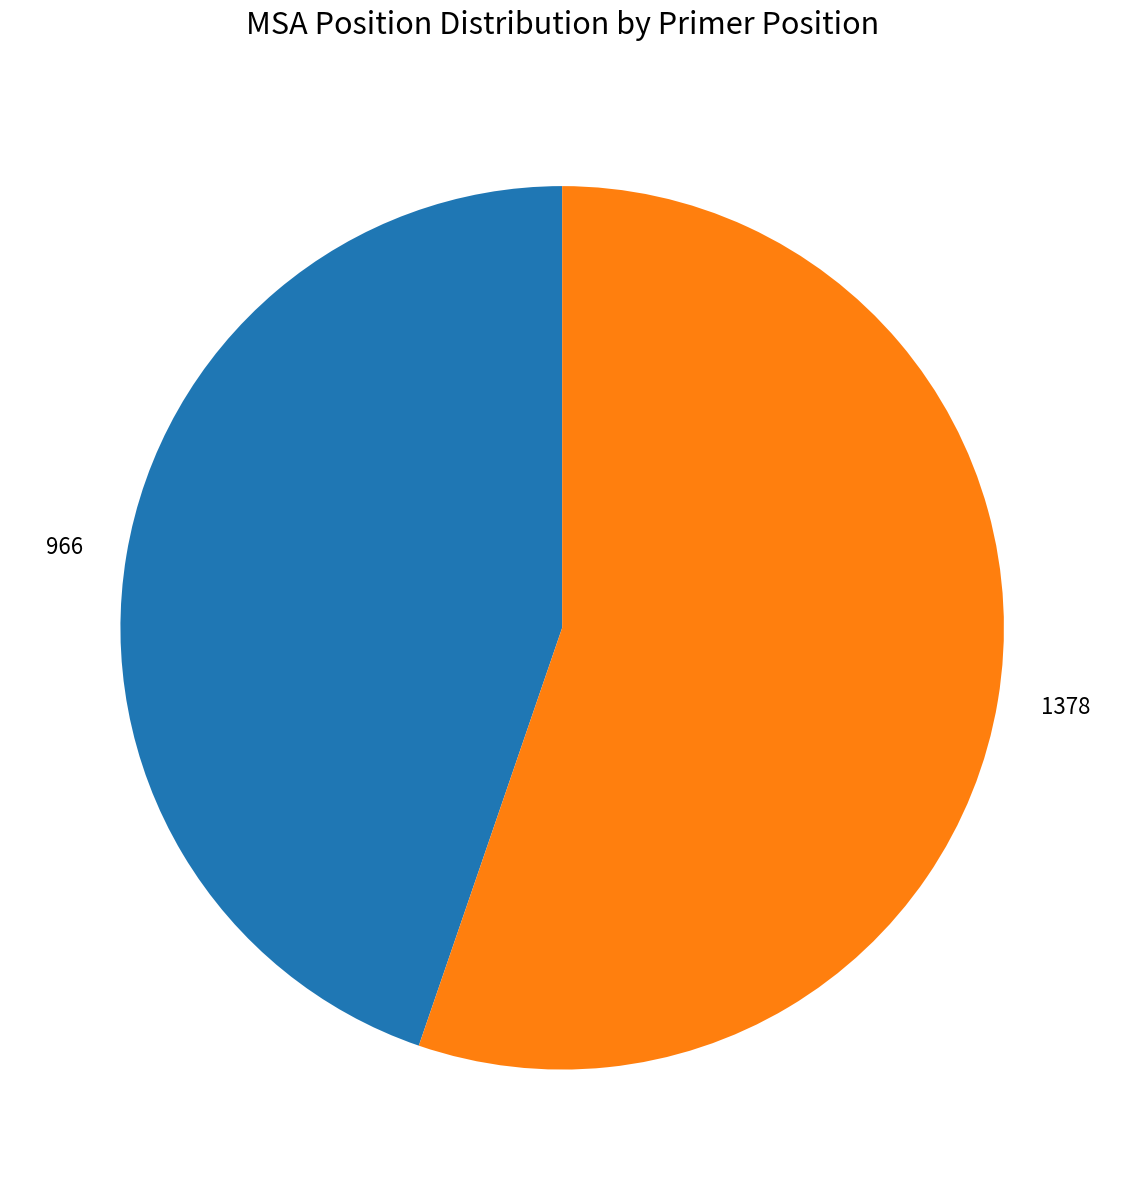

Is 1378 the majority of the pie?

Yes